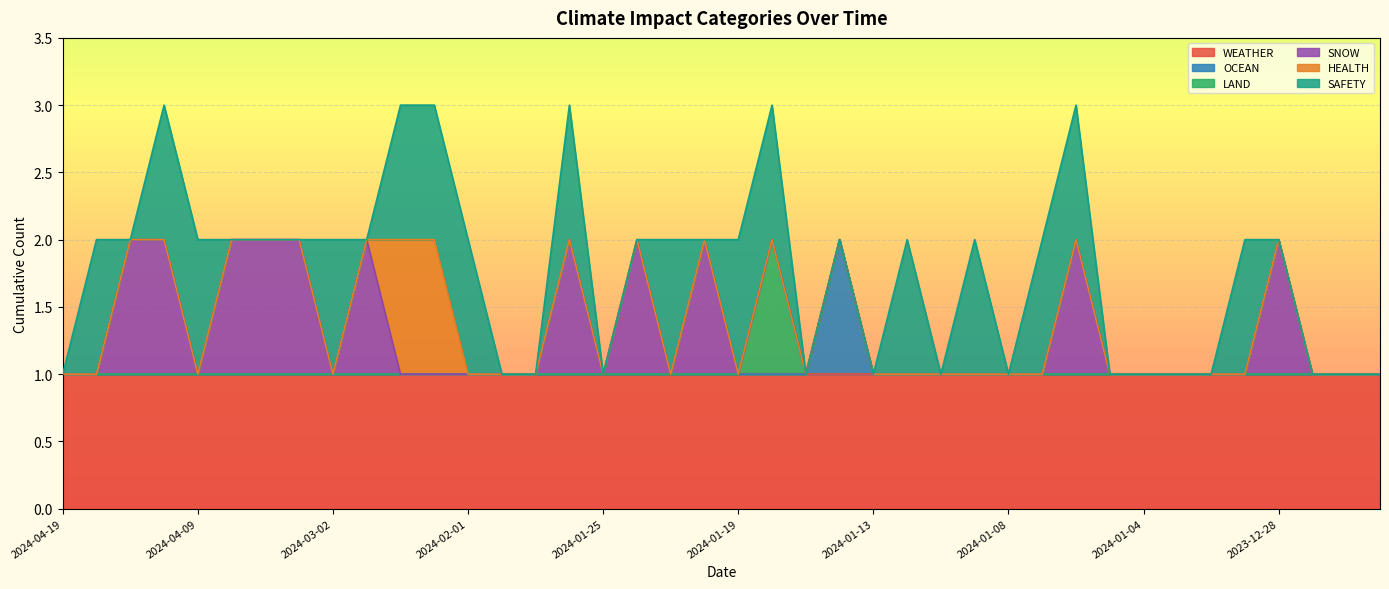

What is the sum of all SAFETY values?

16